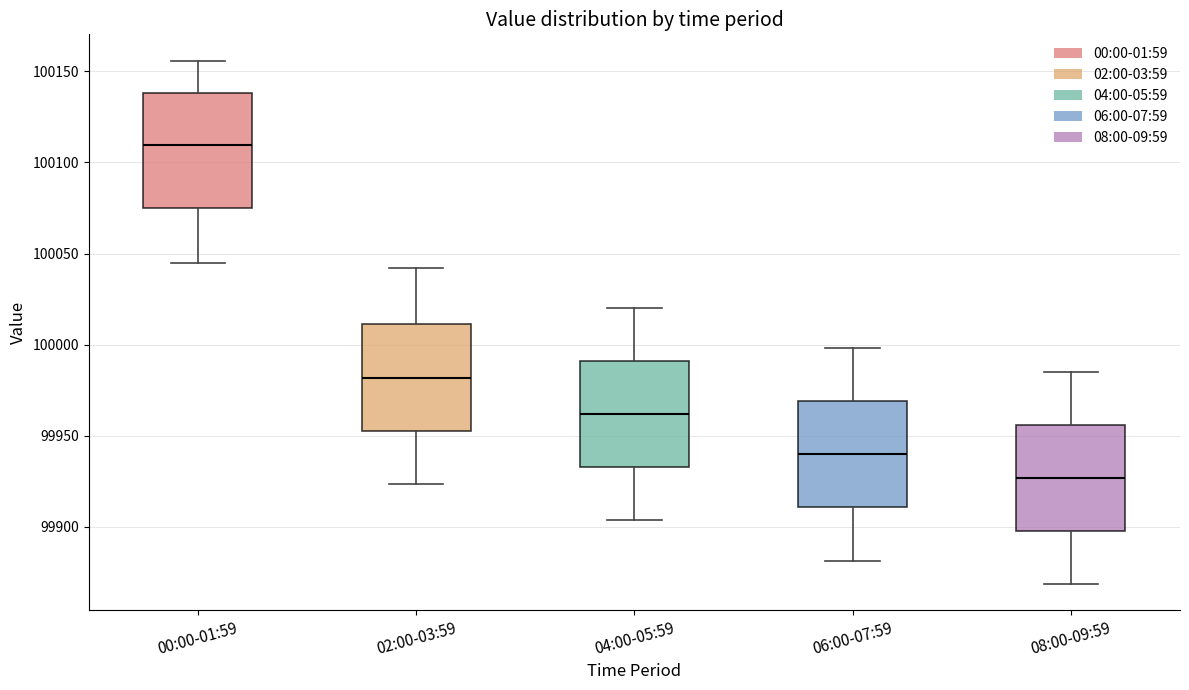

Which box has the lowest median line?

08:00-09:59